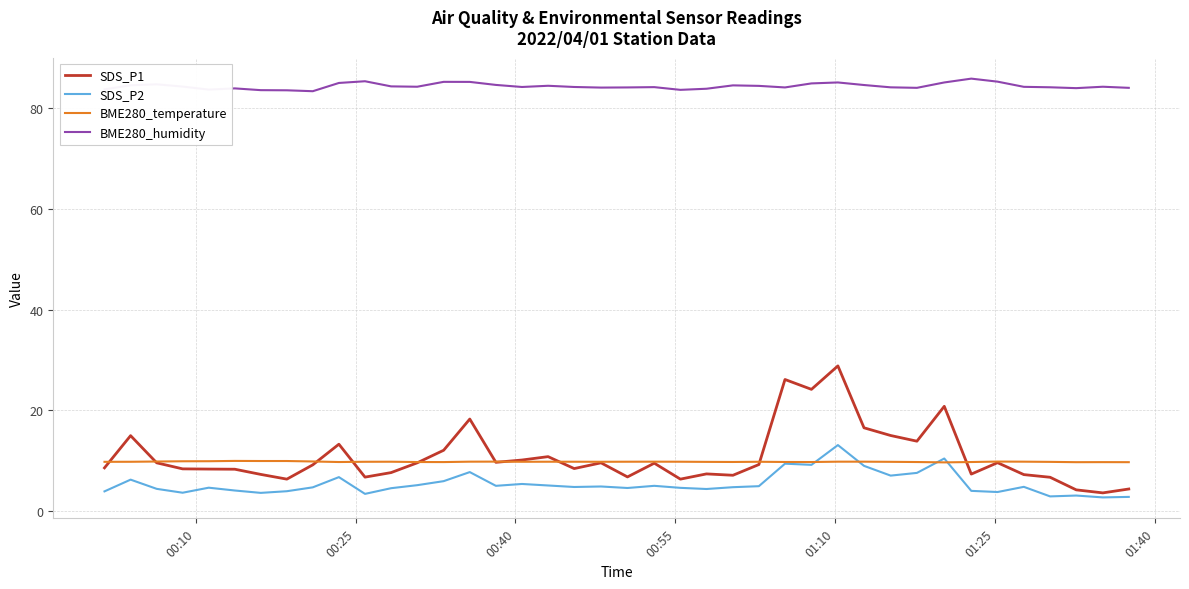

Which series has the largest total across all categories?

BME280_humidity